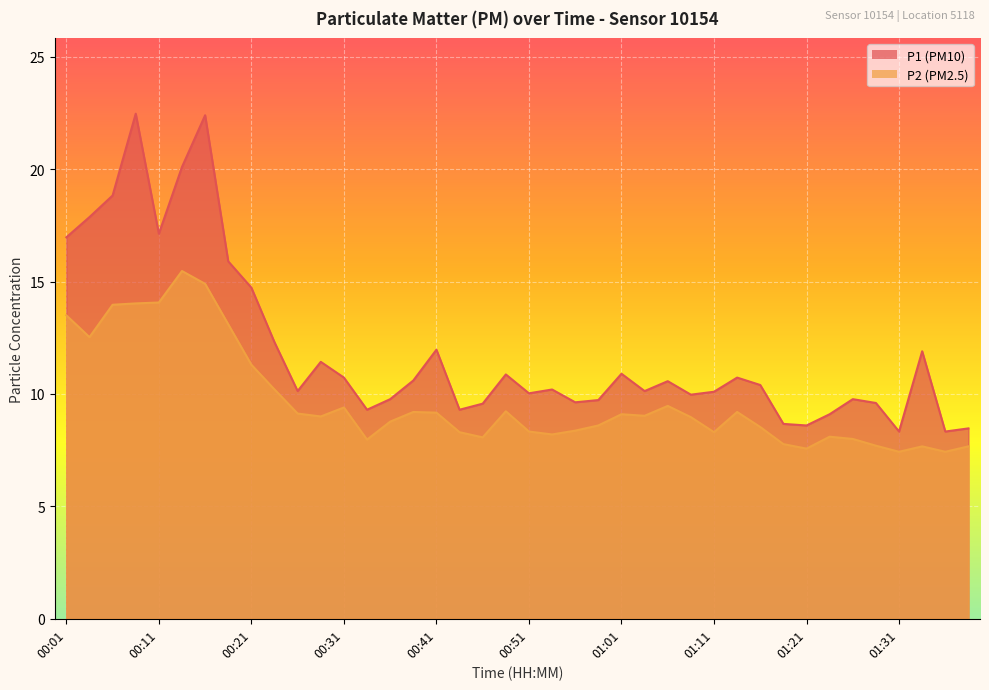

The value of P1 at 00:13 is 20.1. True or false?

True